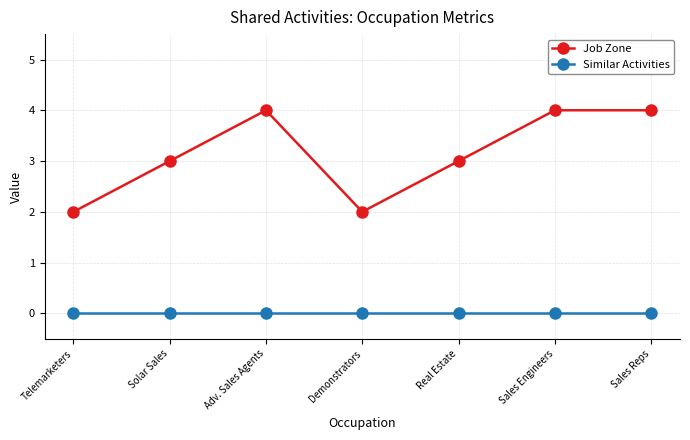

True or false: Similar Activities and Job Zone intersect in this chart.

False